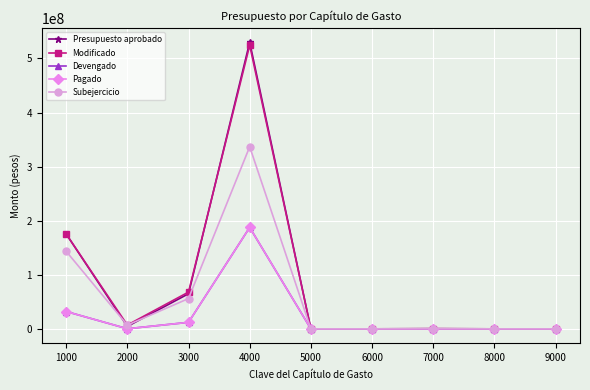

What is the difference between the Pagado values at 3000 and 7000?

12008447.3